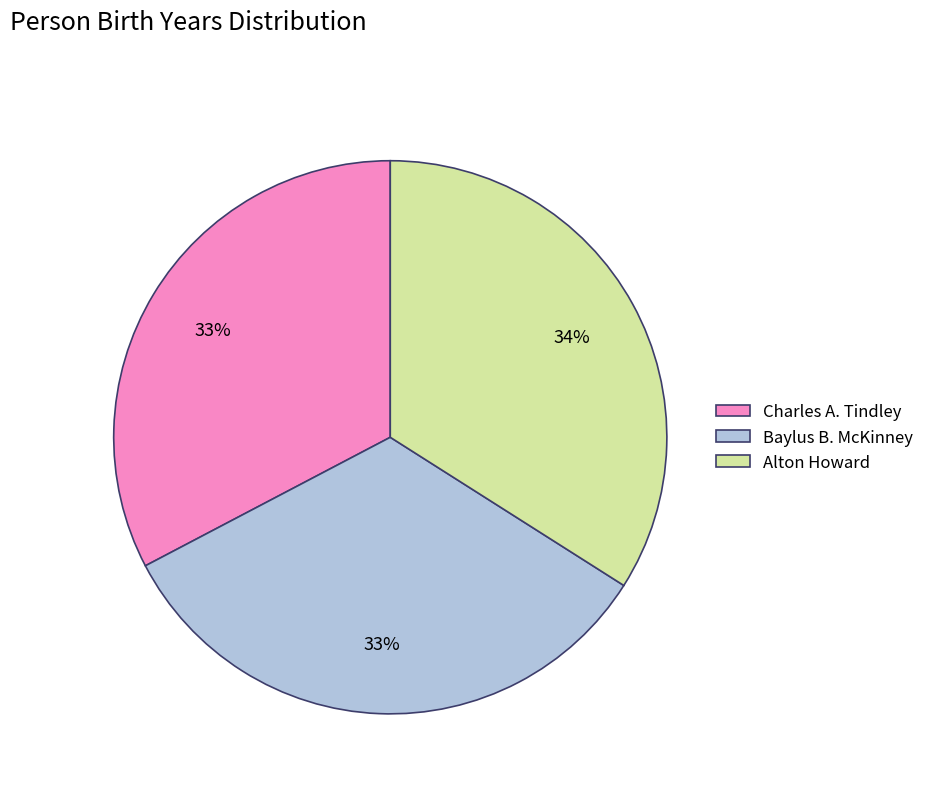

Combined, do Charles A. Tindley and Baylus B. McKinney account for over 50%?

Yes